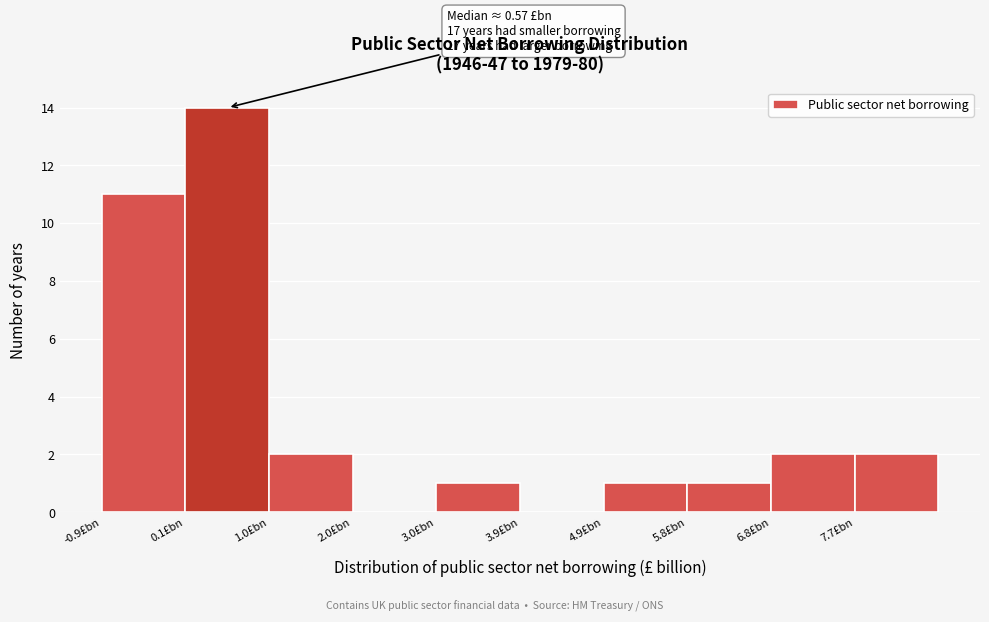

Over which range of the x-axis is the bar tallest?

0.1 to 1.0